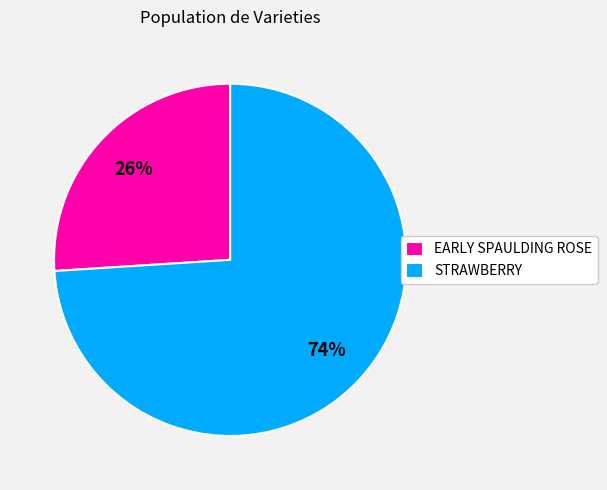

Which category has the smallest portion of the pie?

EARLY SPAULDING ROSE